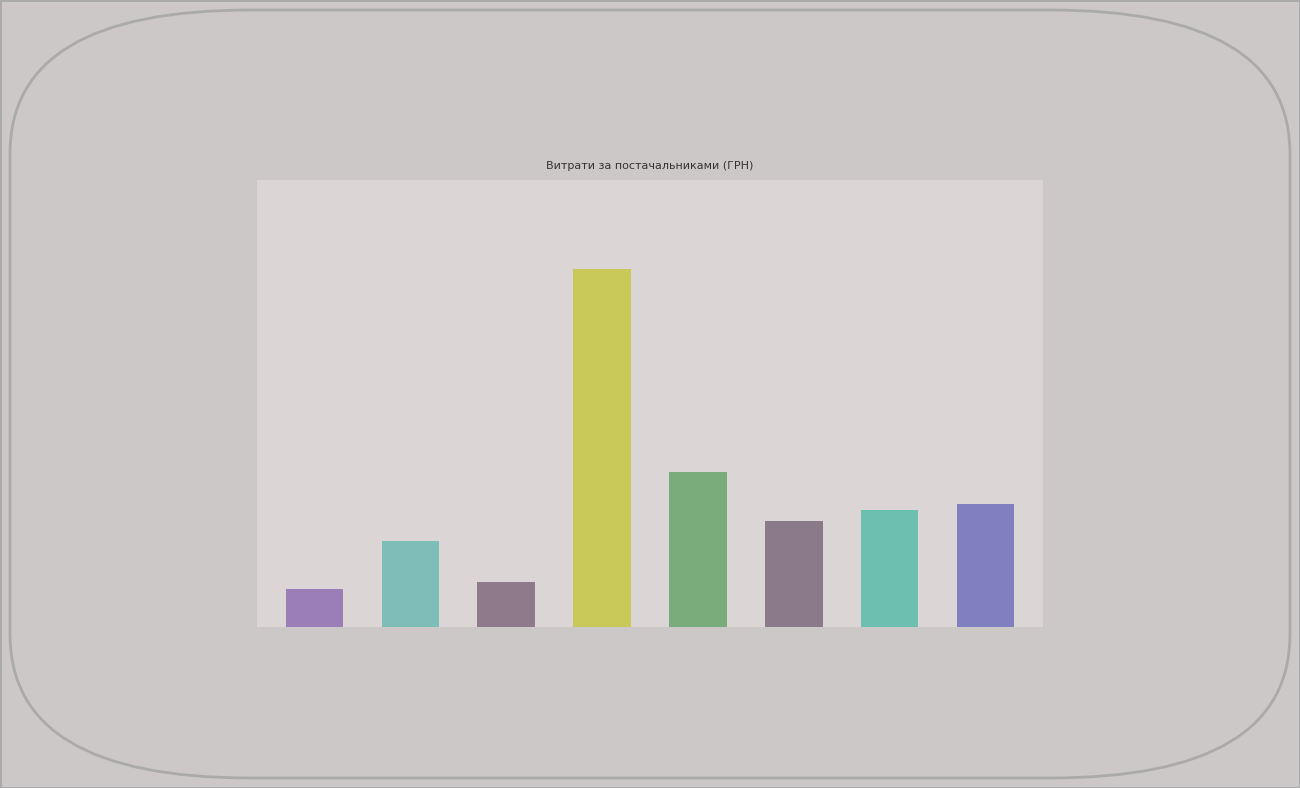

Are the bars horizontal?

No